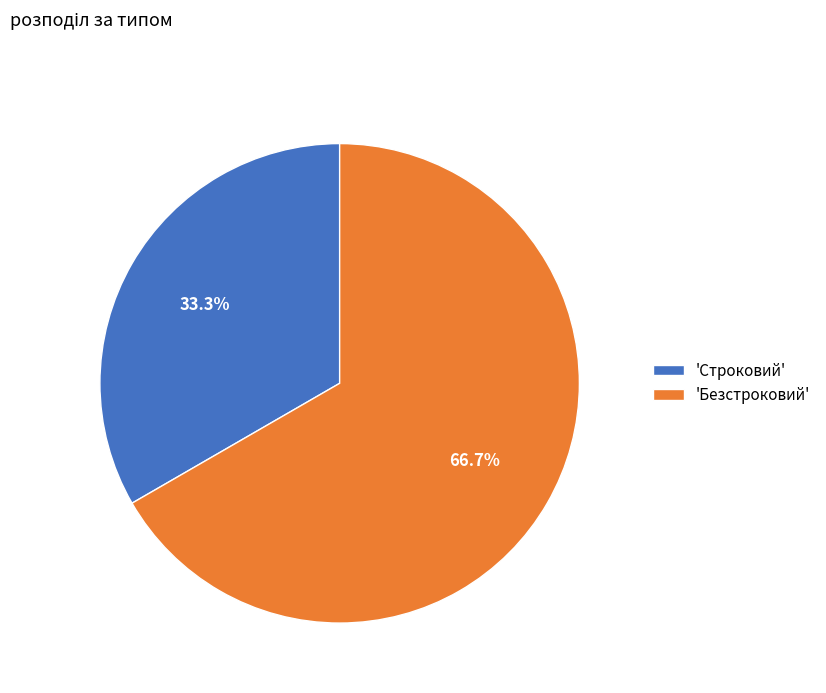

Between 'Строковий' and 'Безстроковий', which is larger?

'Безстроковий'